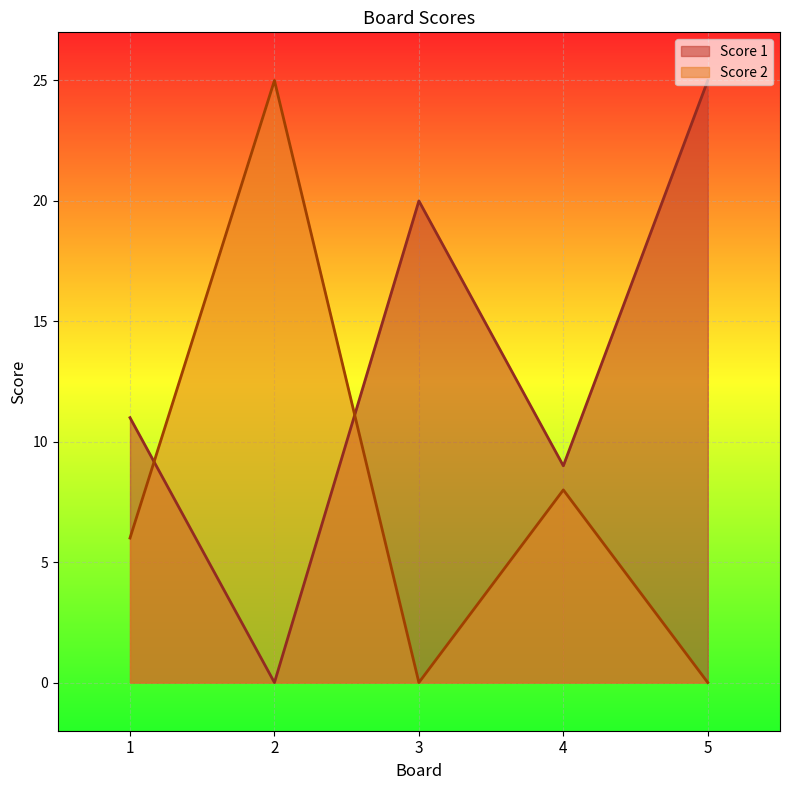

At 2, list the series in order from largest to smallest.

Score 2, Score 1